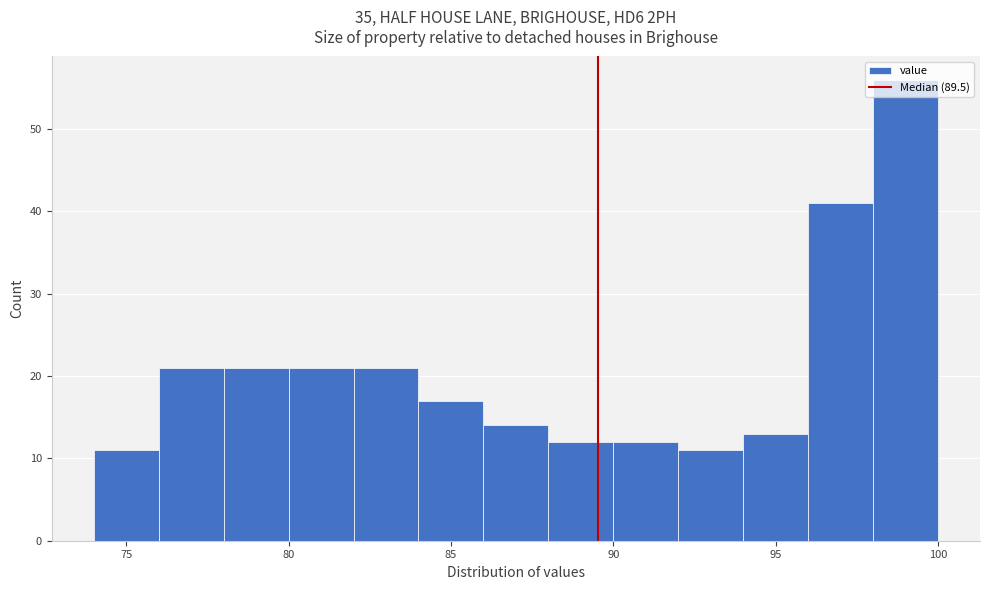

Reading left to right, transcribe this chart: for each bar, give the range it covers on the x-axis and its height. The values are not printed on the chart, so give them approximately, as read against the axis.

74 to 76: 11
76 to 78: 21
78 to 80: 21
80 to 82: 21
82 to 84: 21
84 to 86: 17
86 to 88: 14
88 to 90: 12
90 to 92: 12
92 to 94: 11
94 to 96: 13
96 to 98: 41
98 to 100: 56